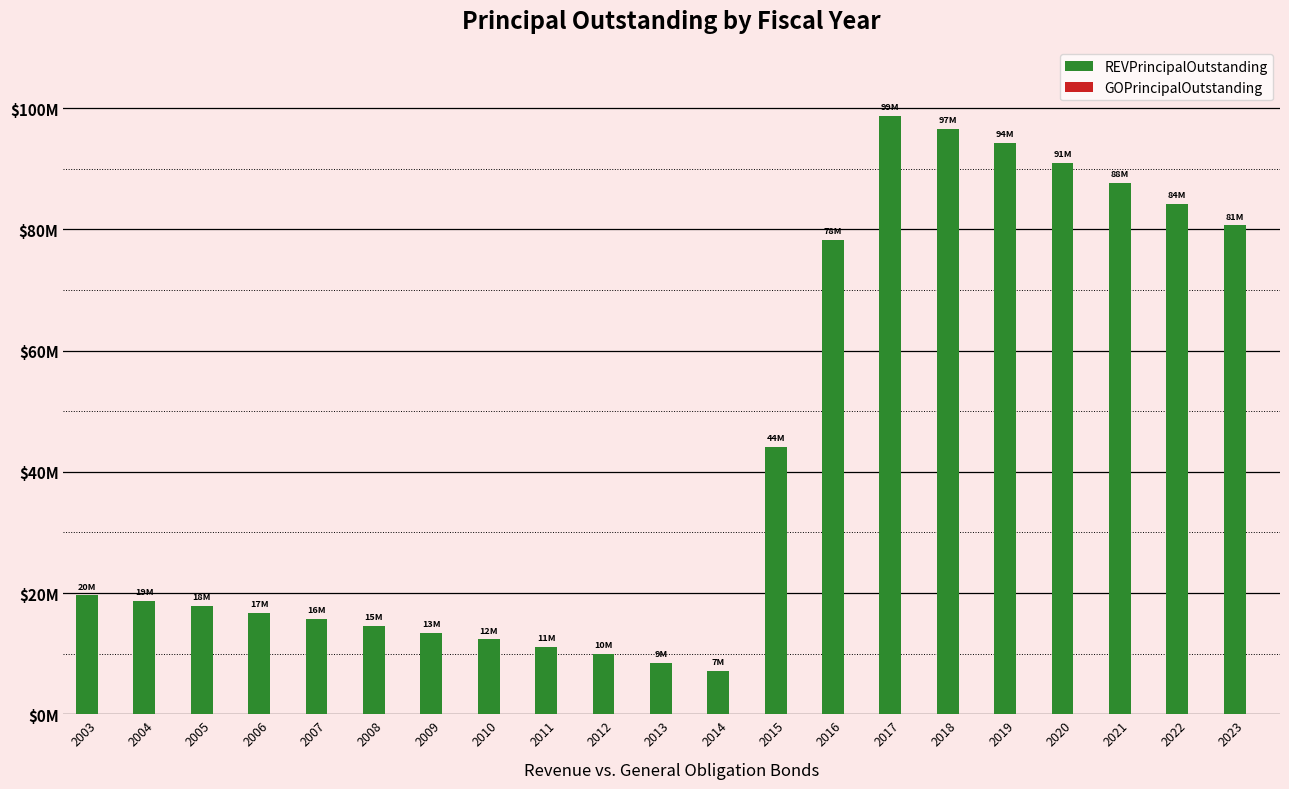

Are the bars horizontal?

No